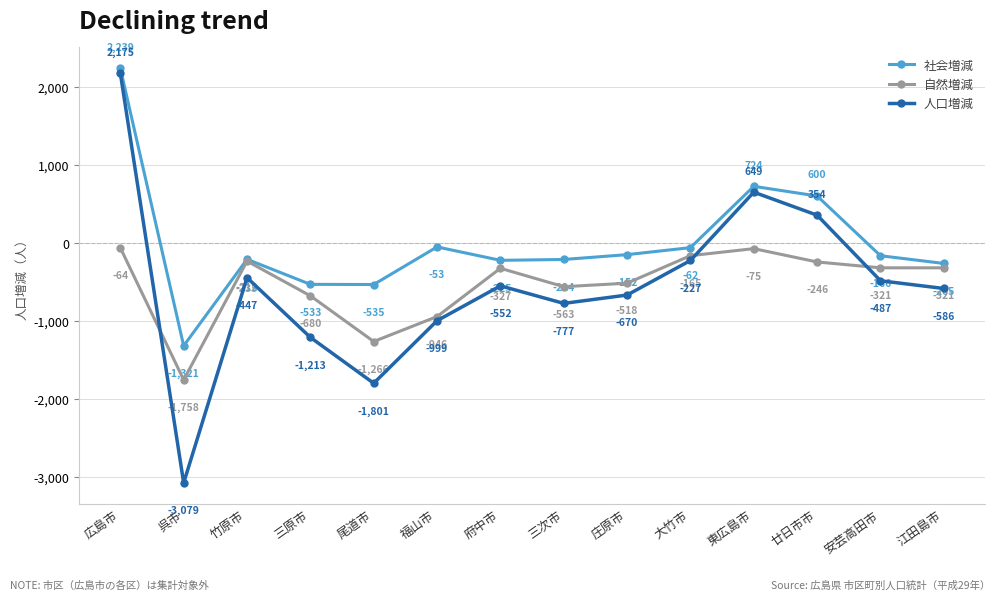

At which label does 社会増減 reach its peak?

広島市